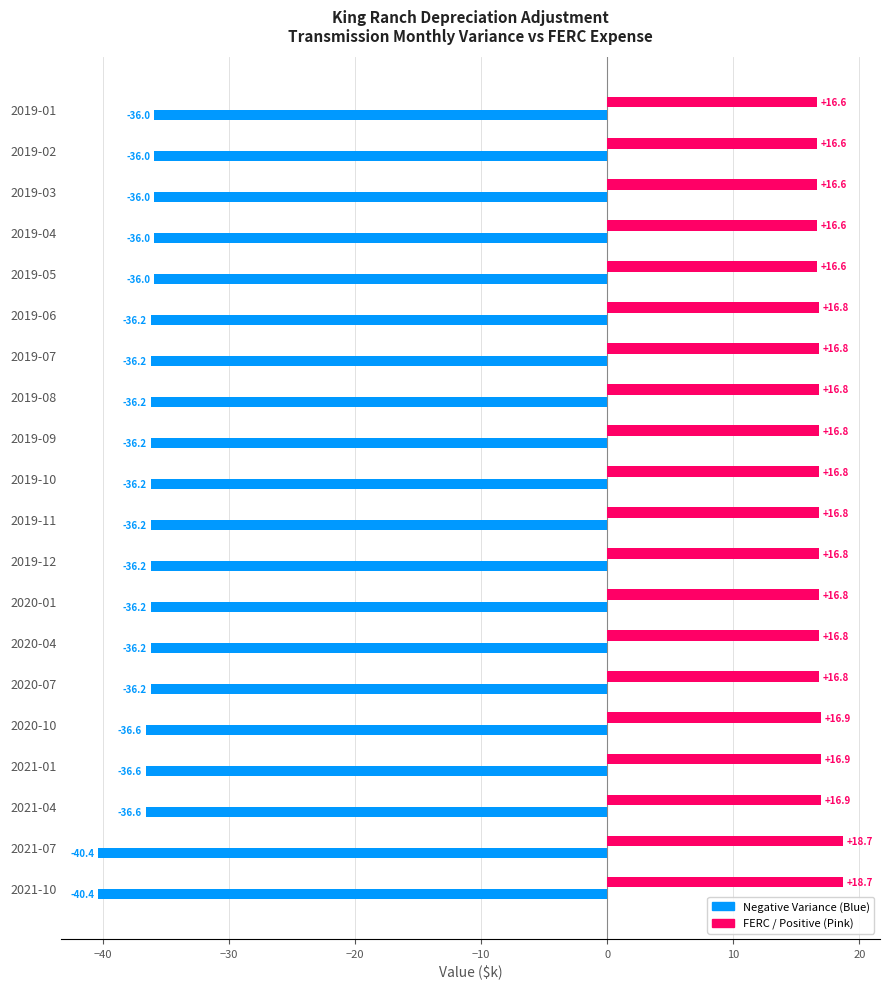

What is the spread (max minus min) of values at 2019-10?

53.0